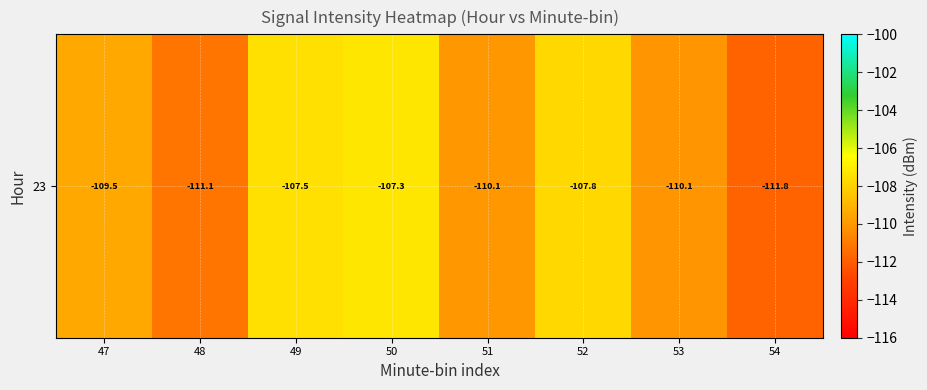

Which label corresponds to the smallest value in the chart?

54